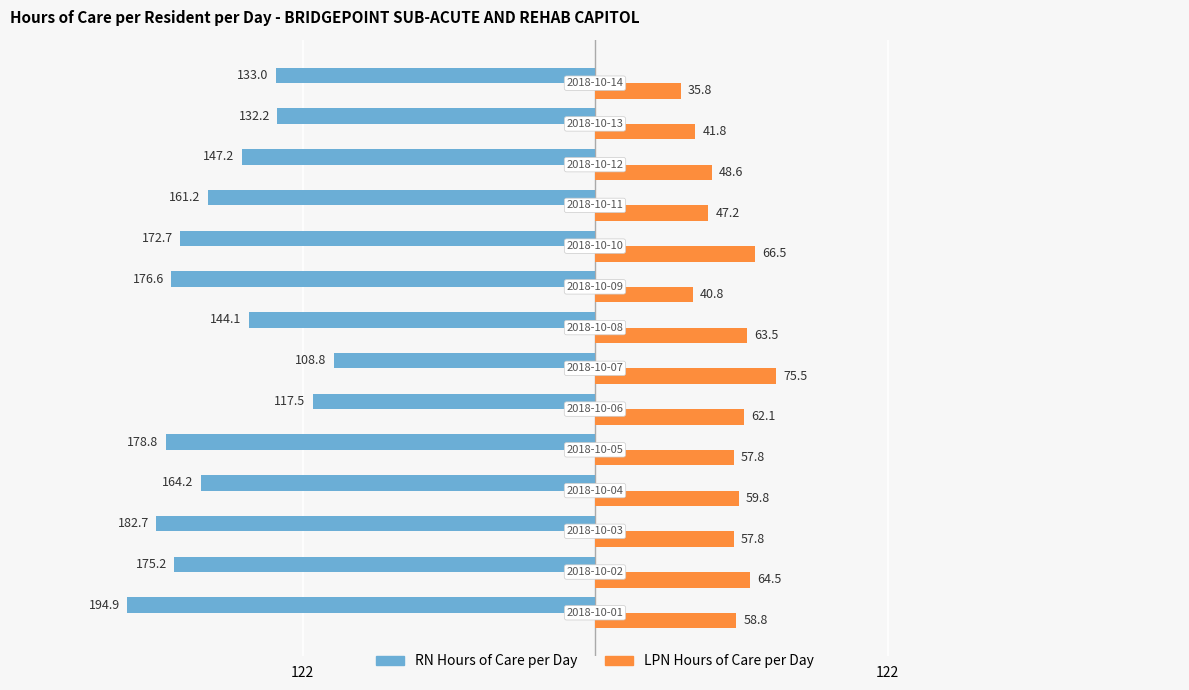

What are all the series names shown in the legend?

RN Hours of Care per Day, LPN Hours of Care per Day